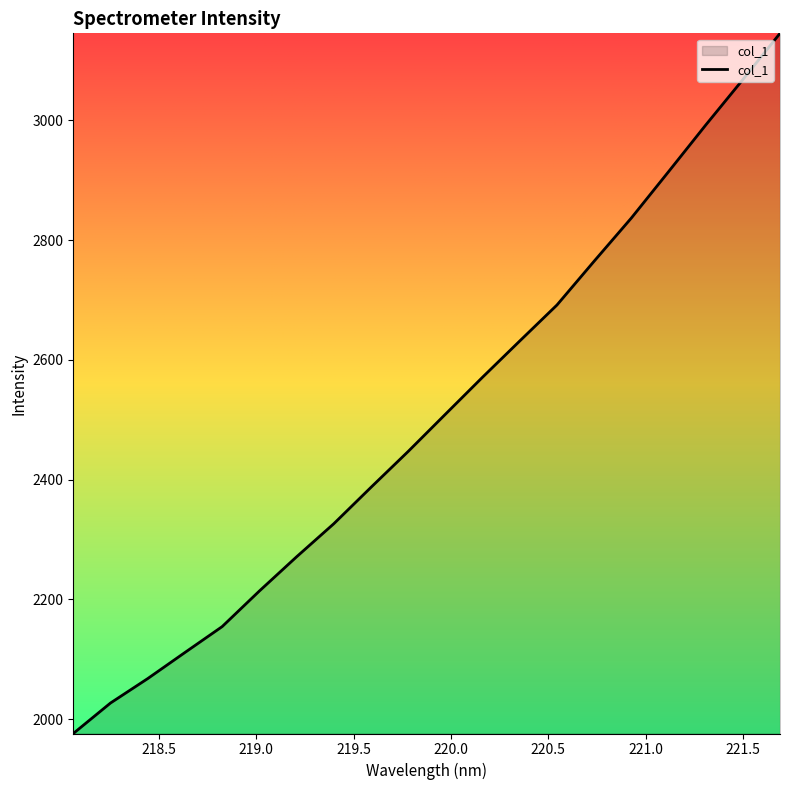

What is the maximum value shown in the chart?

3145.1